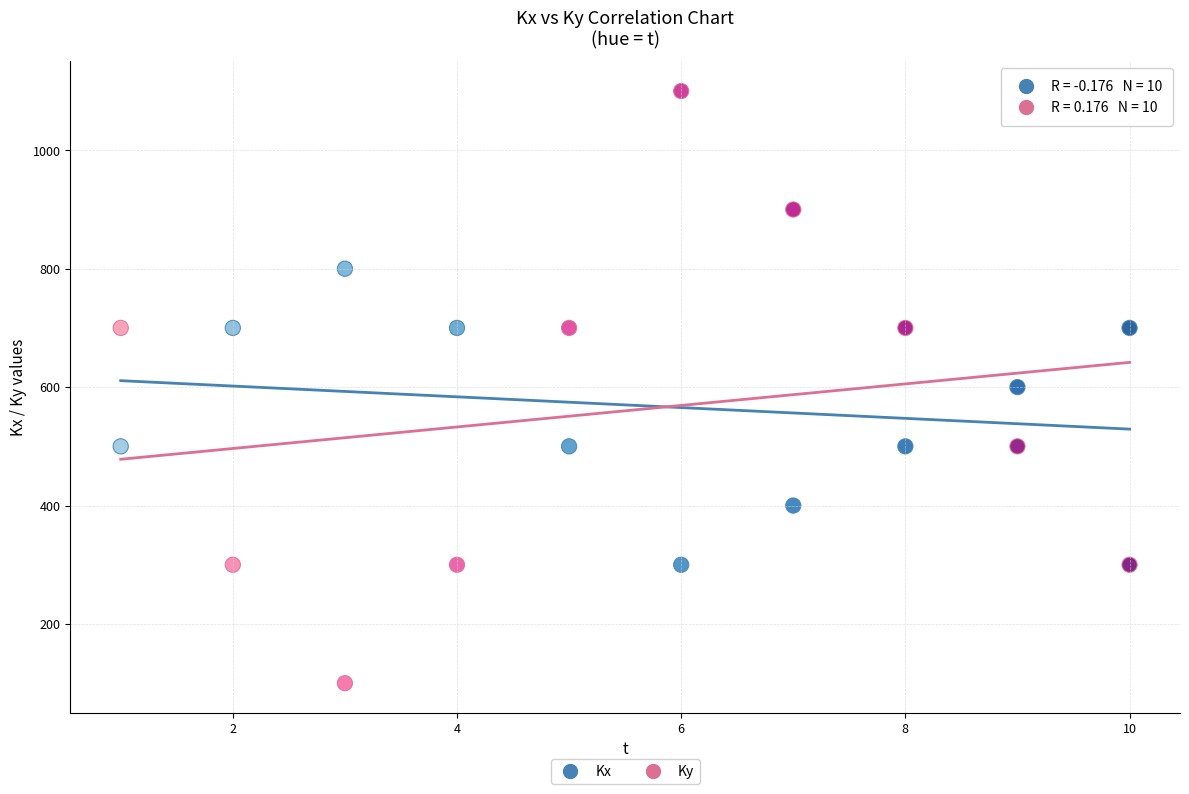

Which series has the largest Y range (max minus min)?

Ky